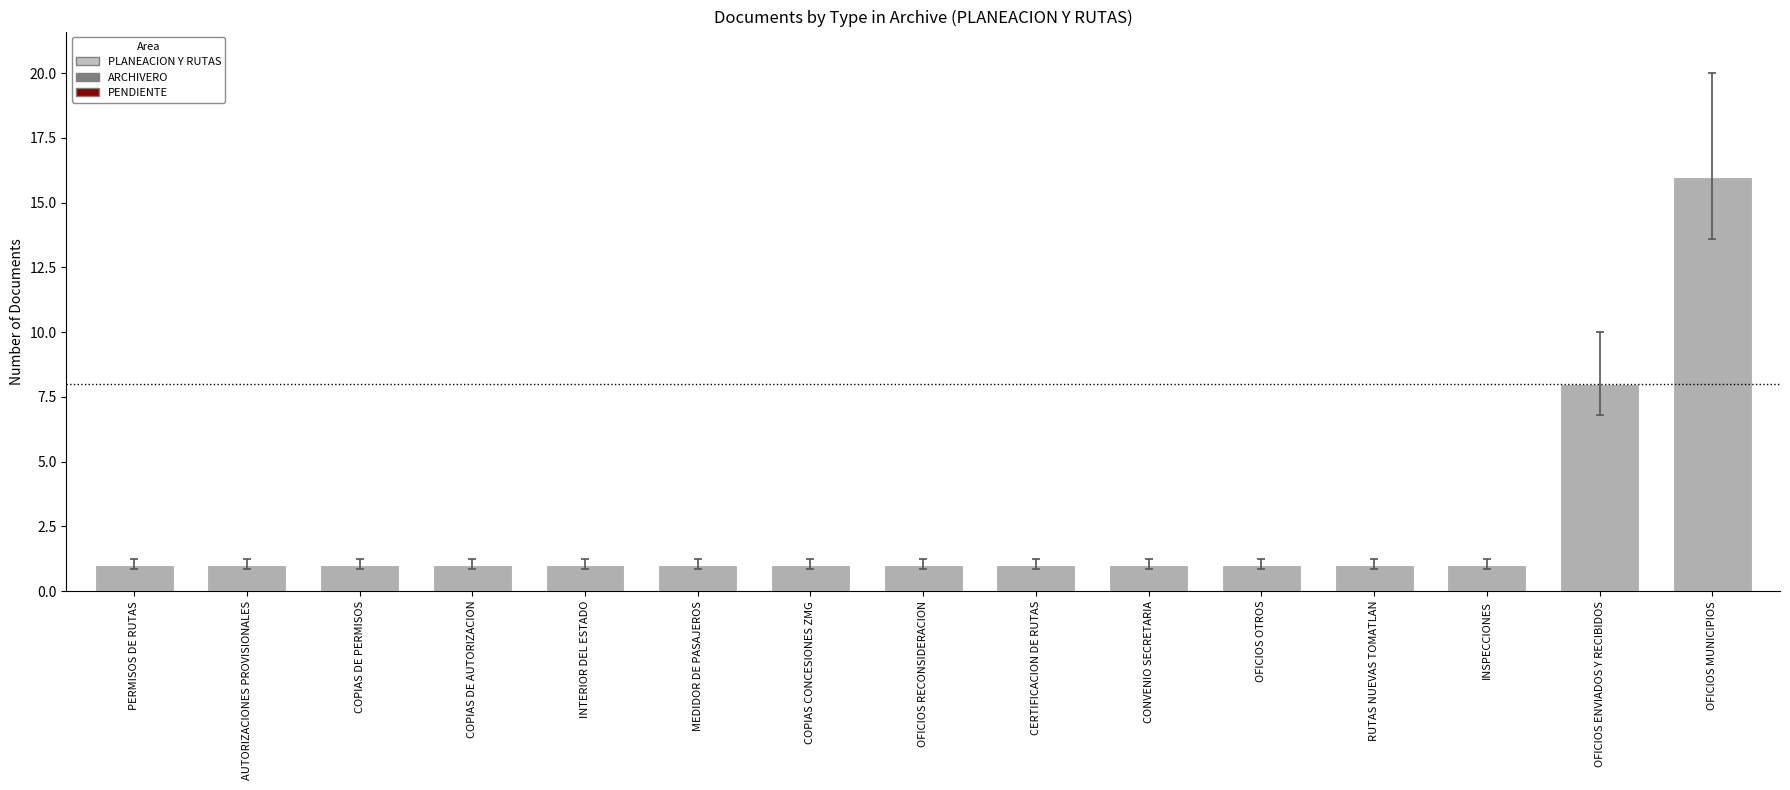

Reading left to right, extract all data points from this chart.

1	1	1	1	1	1	1	1	1	1	1	1	1	8	16